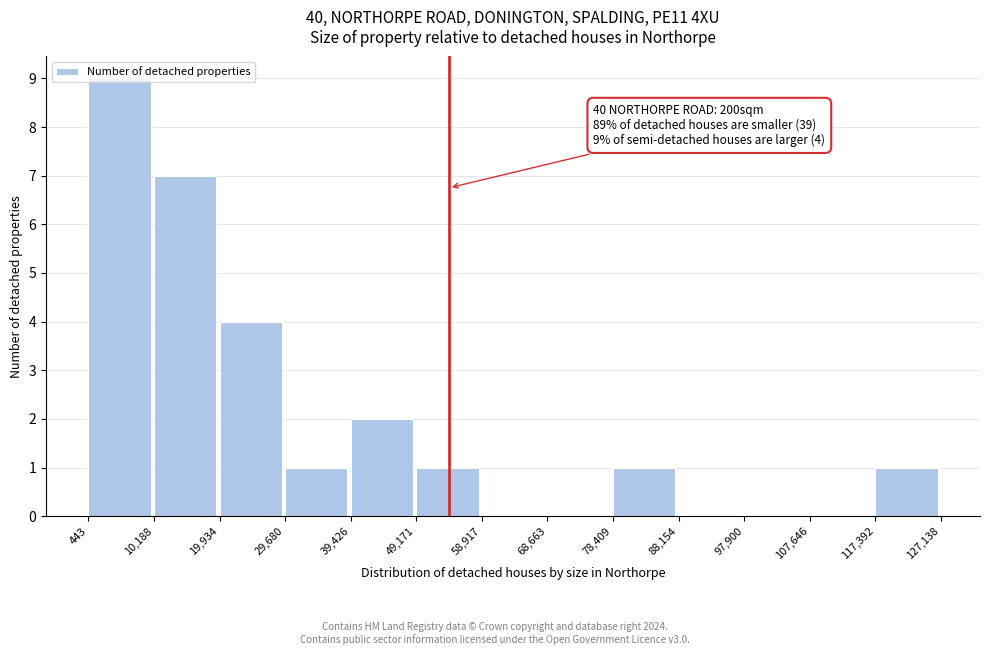

Over which range of the x-axis is the bar tallest?

443 to 10,188